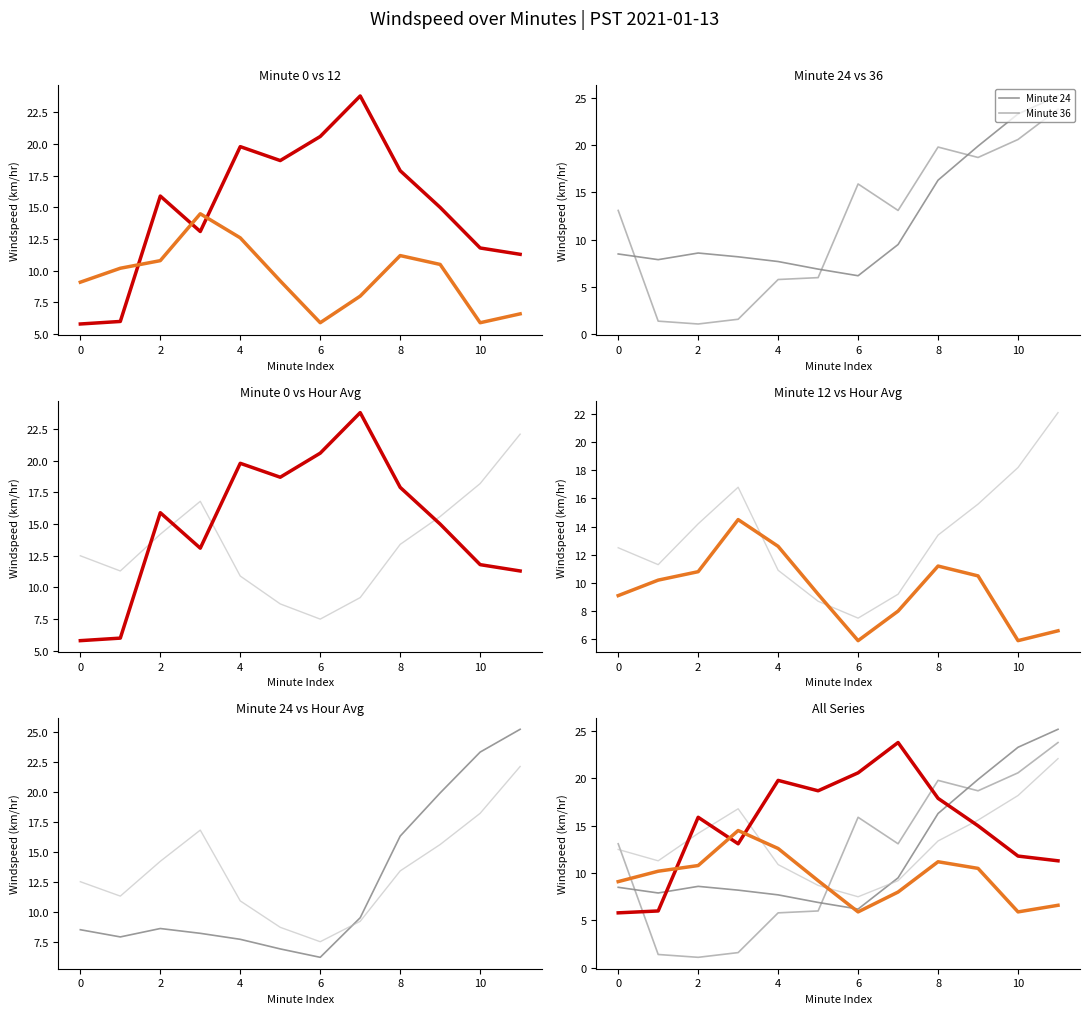

In Hour Avg, how many points are higher than both neighbors (excluding endpoints)?

1